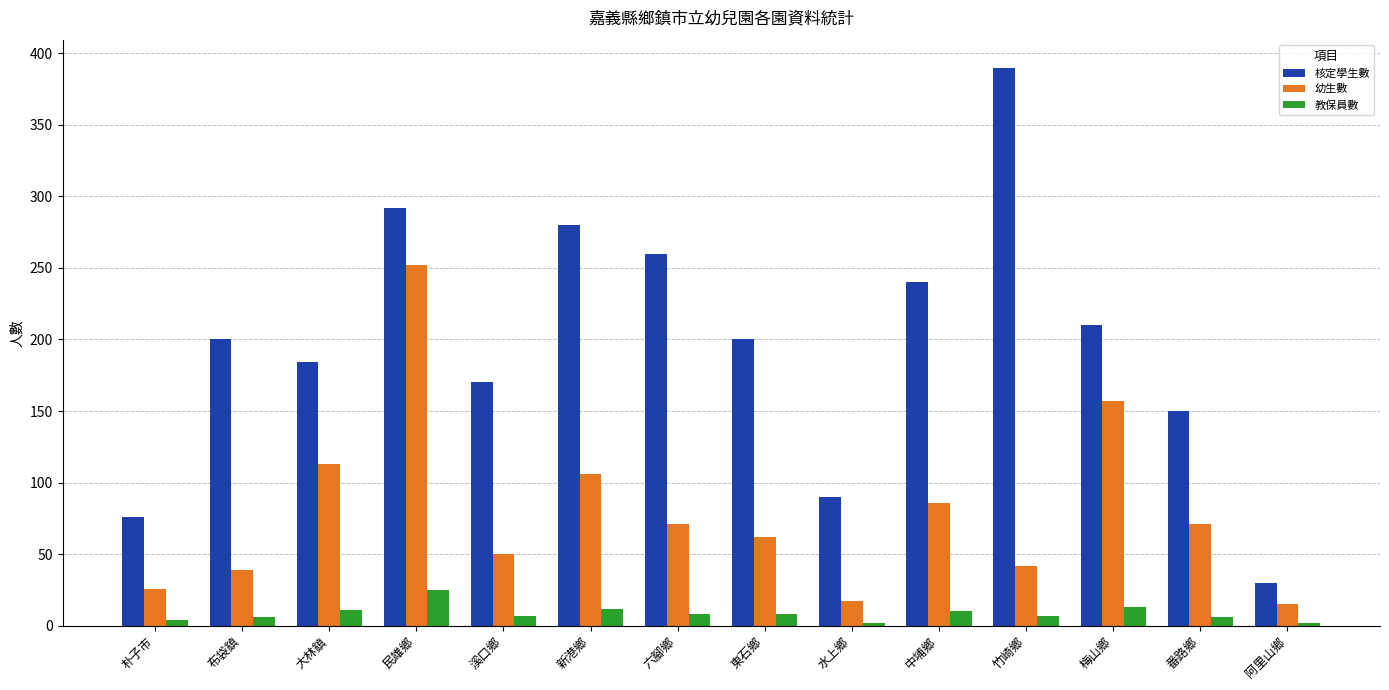

What is the maximum value shown in the chart?

390